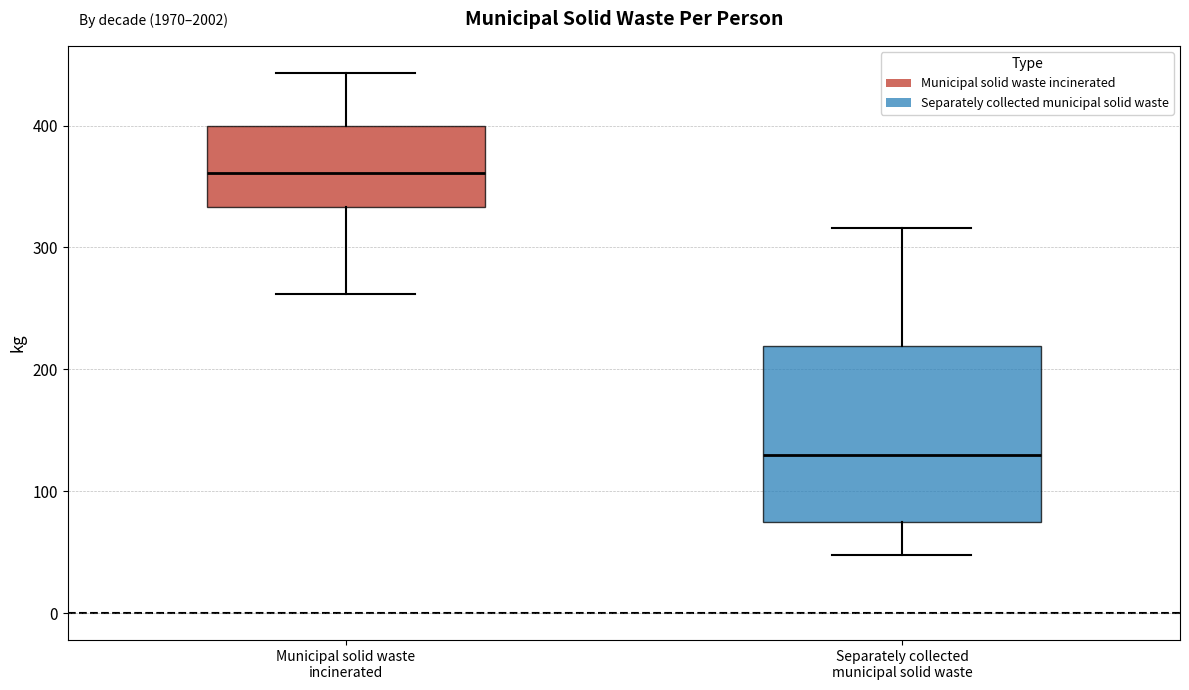

Which box has the lowest median line?

Separately collected municipal solid waste